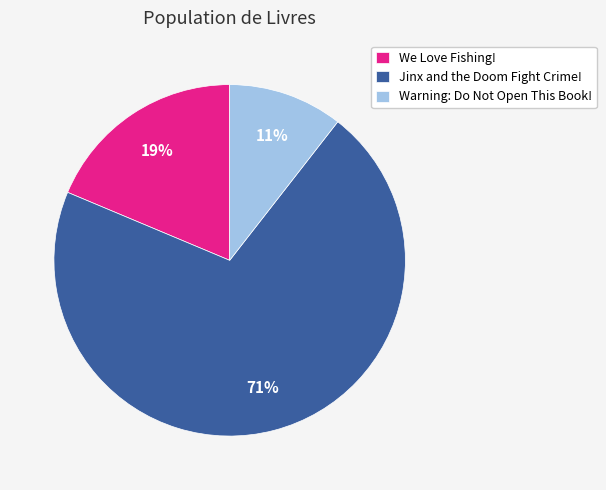

What is the majority slice?

Jinx and the Doom Fight Crime!